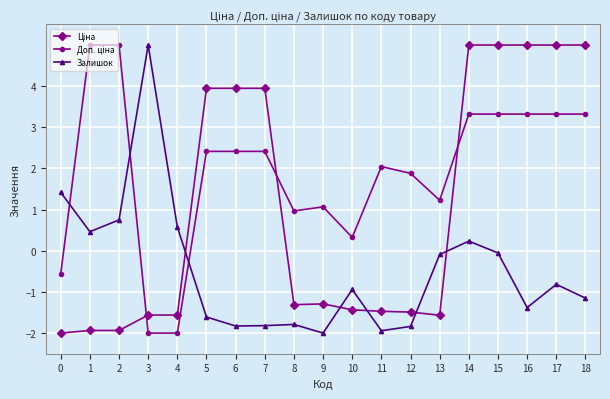

What is the maximum value shown in the chart?

5.0